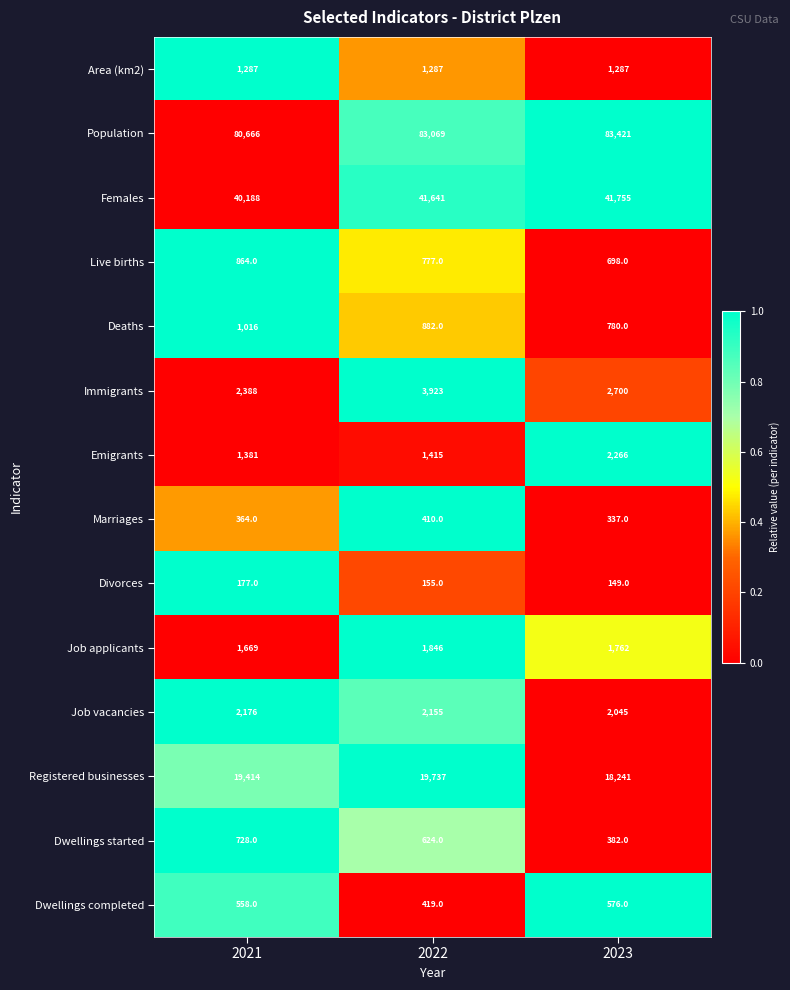

Which series has the largest total across all categories?

Population